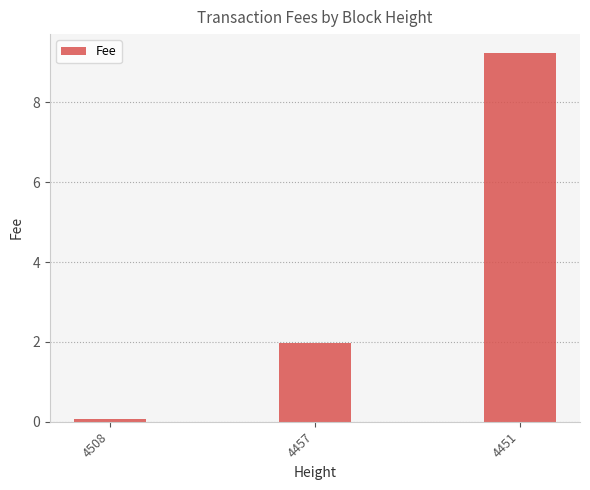

How many values are below 1?

1